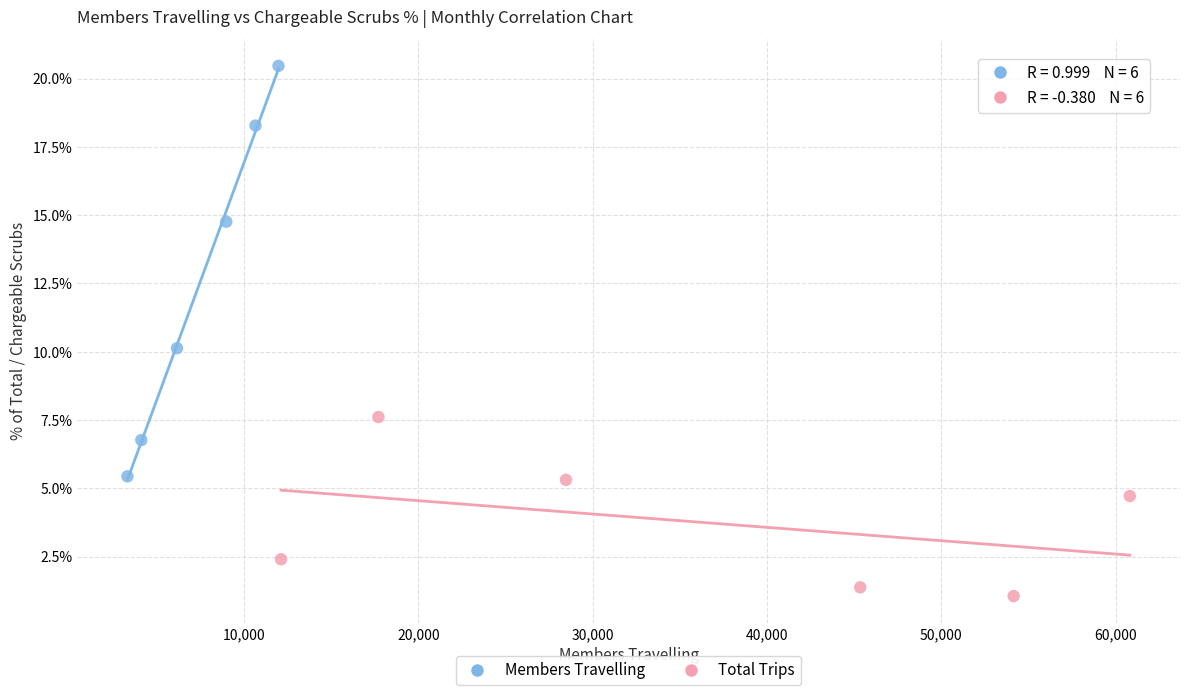

Which series reaches the minimum Y coordinate?

Total Trips